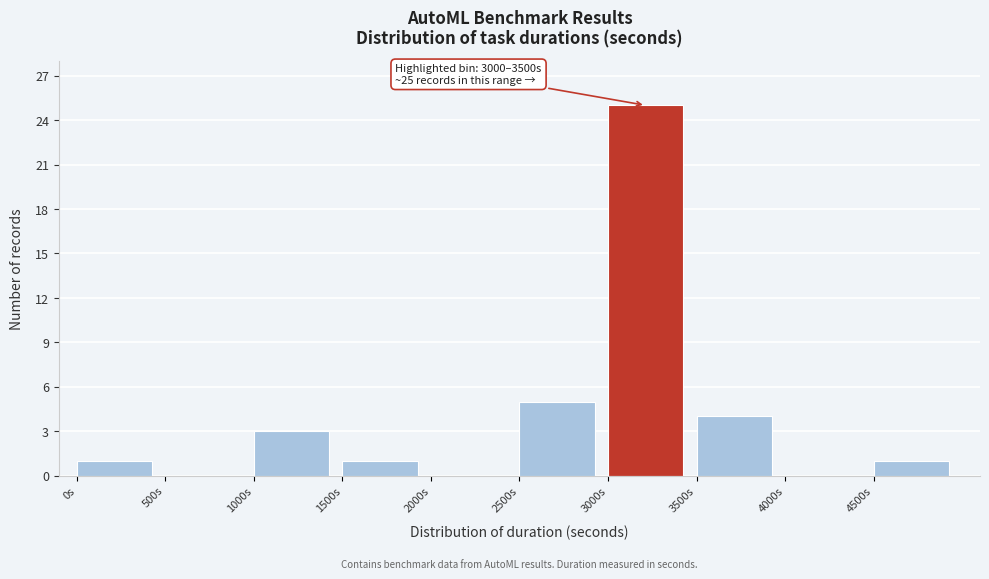

Which range on the x-axis has the tallest bar?

3000 to 3500